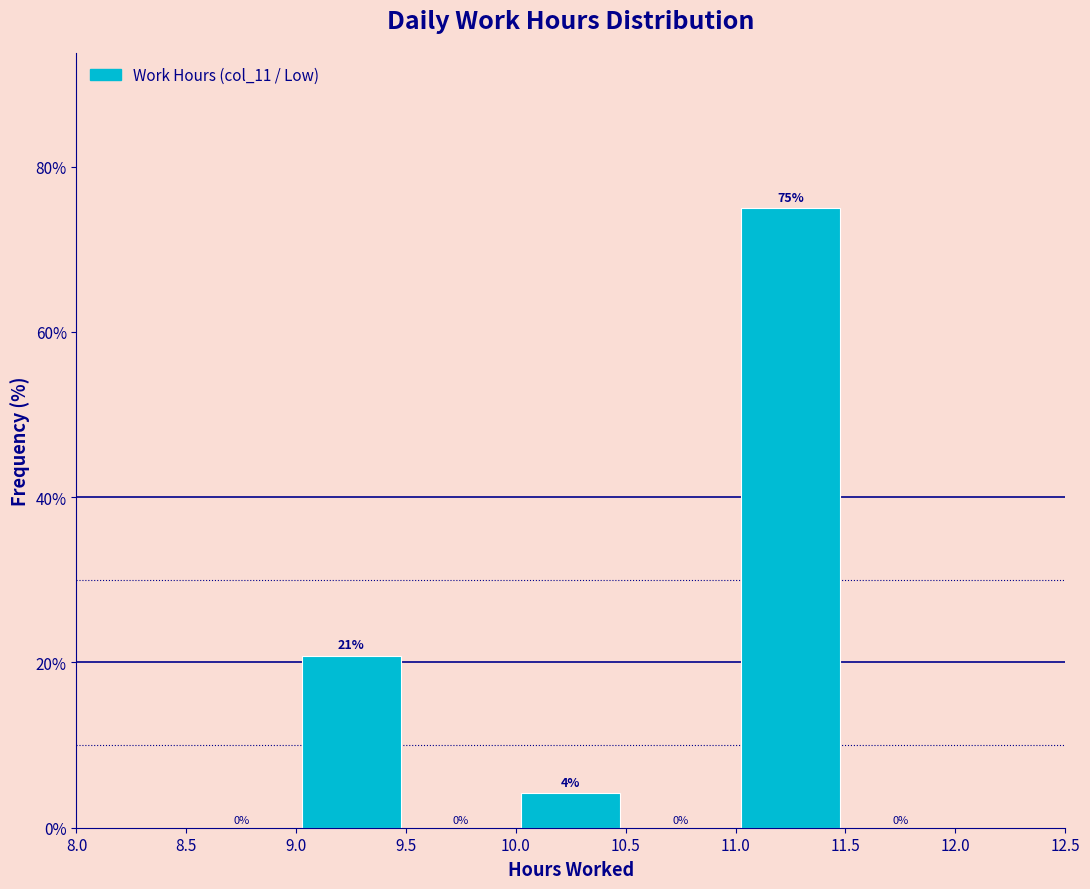

Which range on the x-axis has the tallest bar?

11.0 to 11.5